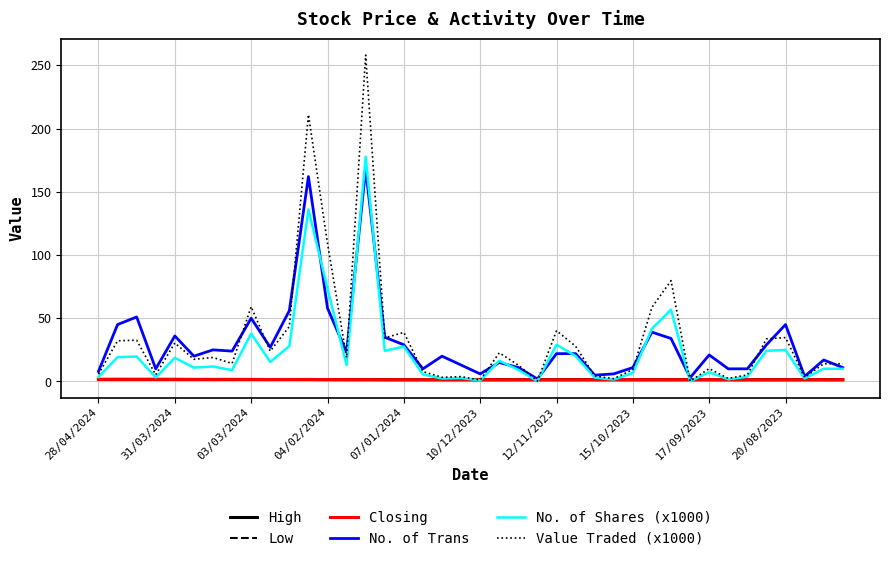

Which series has the largest range (max minus min)?

Value Traded (x1000)